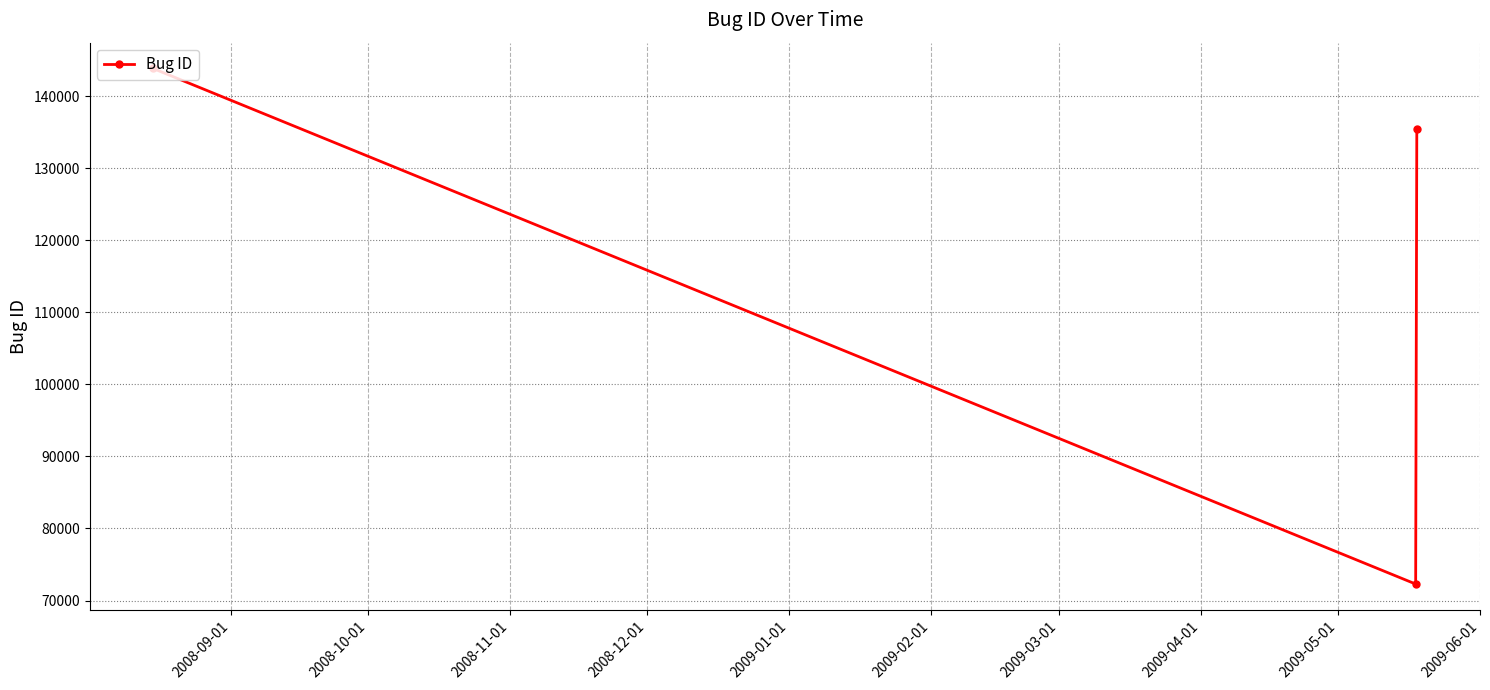

What is the value of the 2nd point from the left?

72288